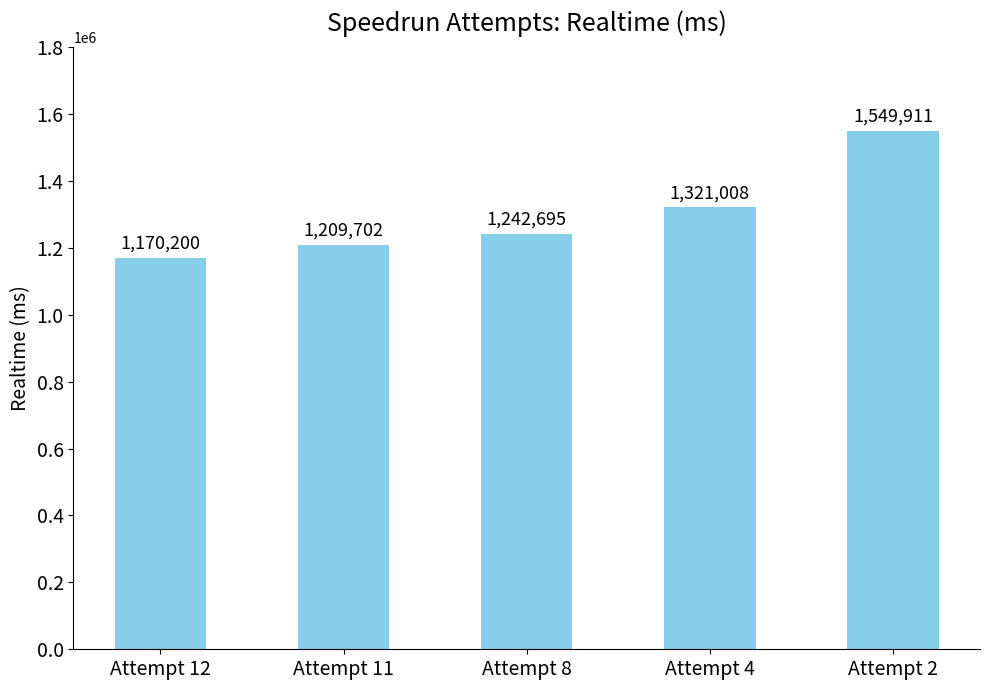

Does the chart contain any negative values?

No